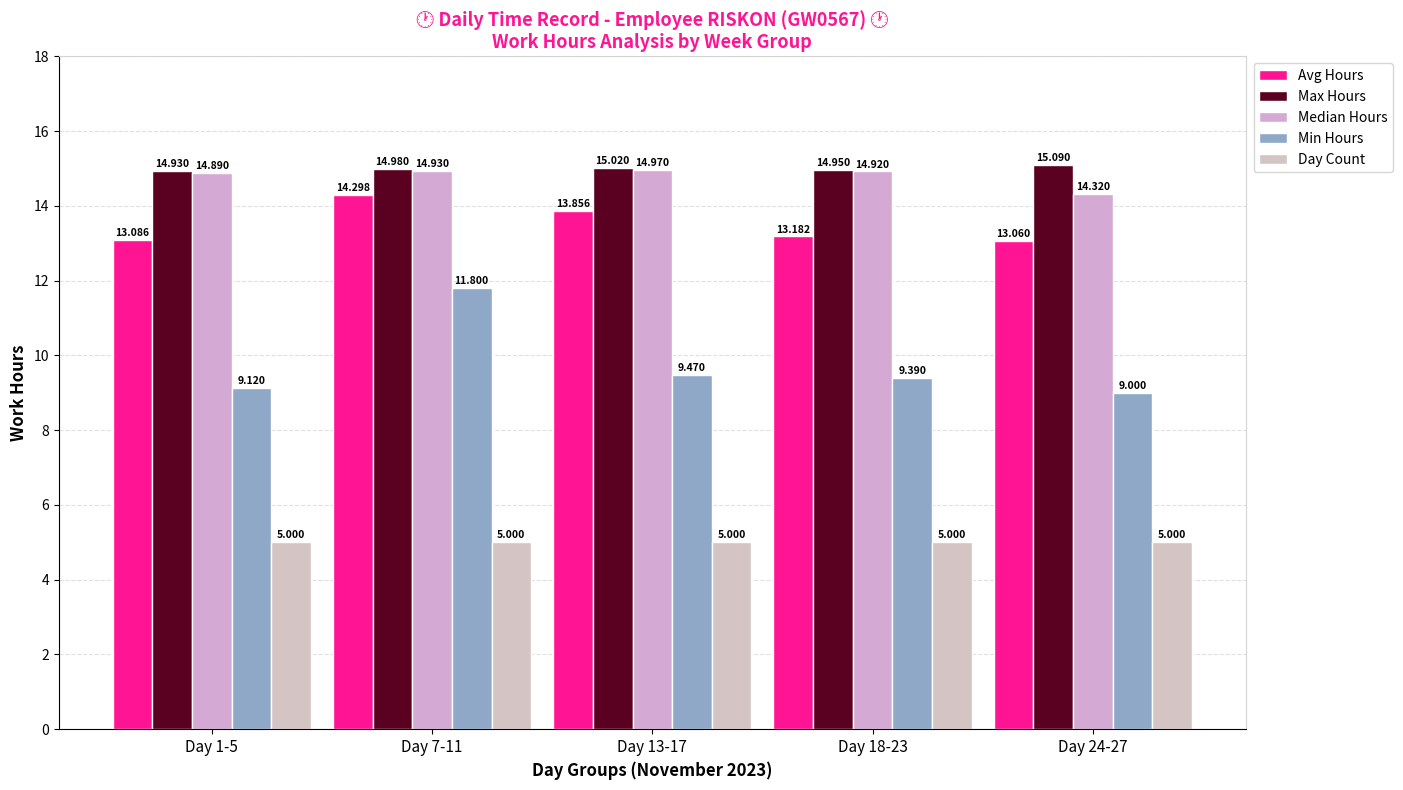

What is the maximum value shown in the chart?

15.1